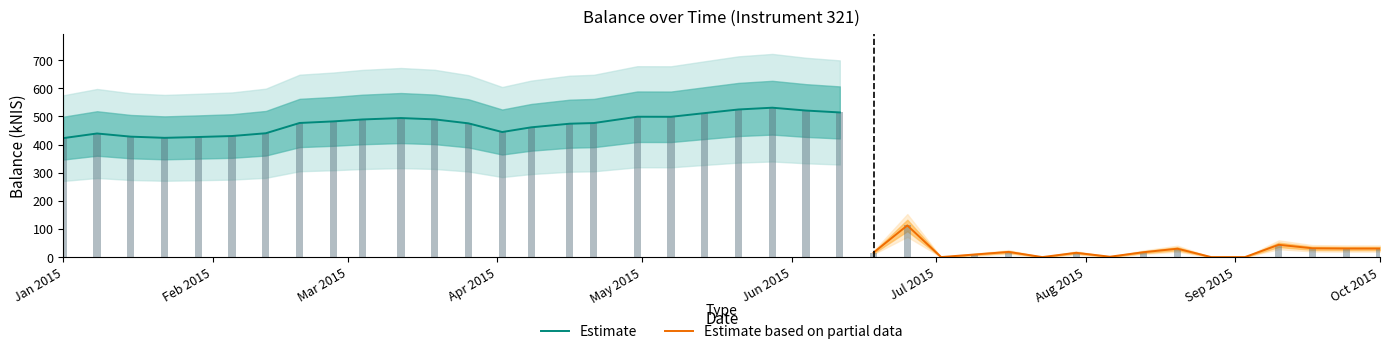

What is the label of the 7th bar from the left?

2015-02-12